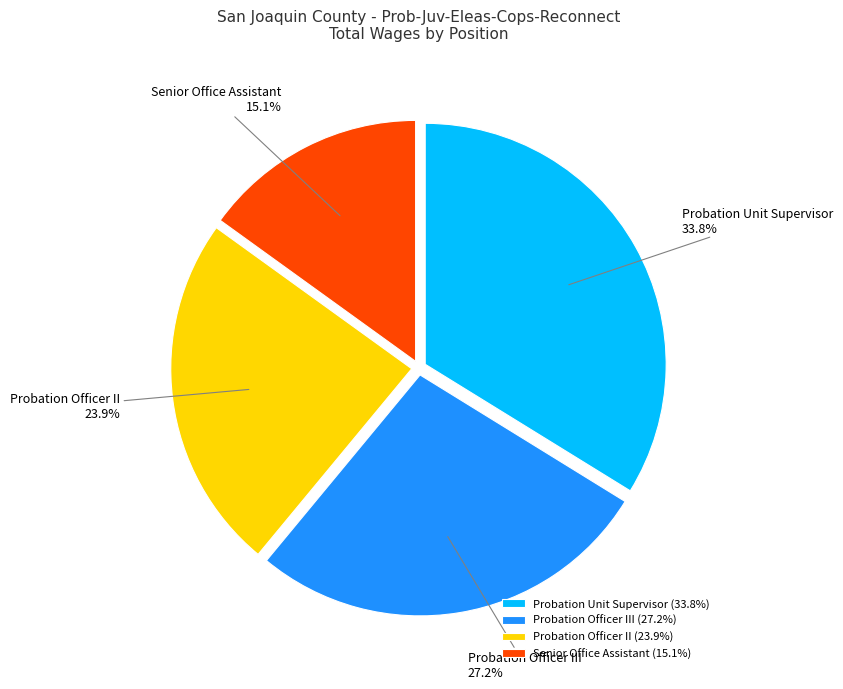

What portion of the pie excludes Probation Officer III?

72.8%